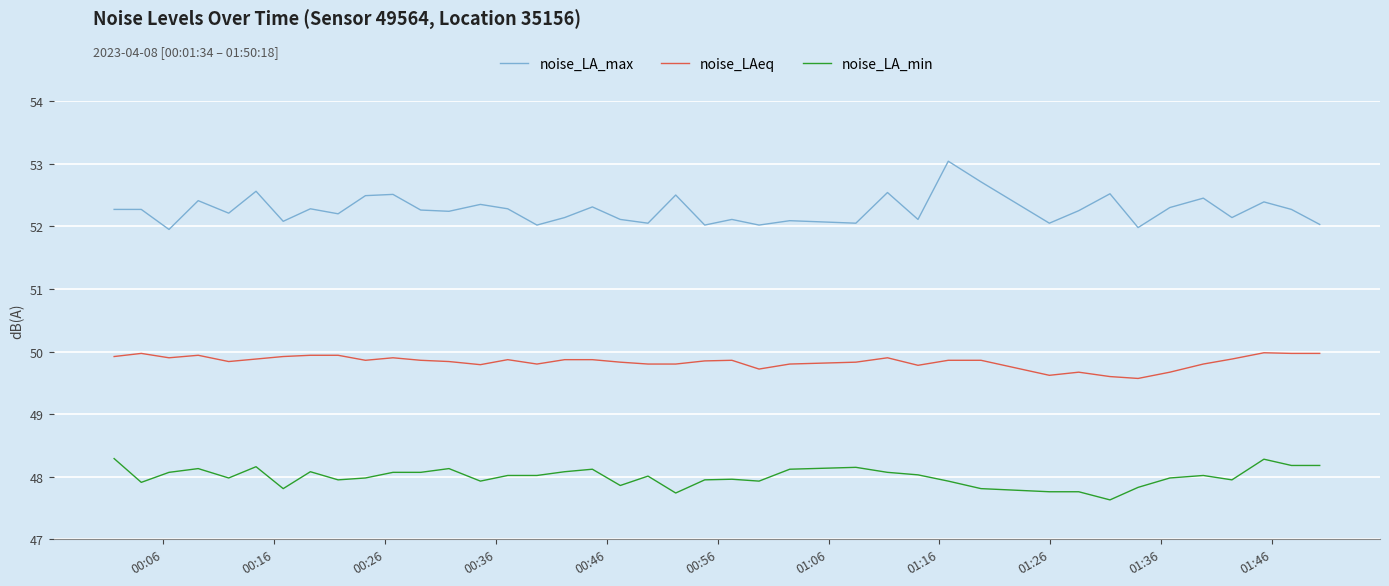

True or false: noise_LA_min and noise_LAeq cross at least once.

False